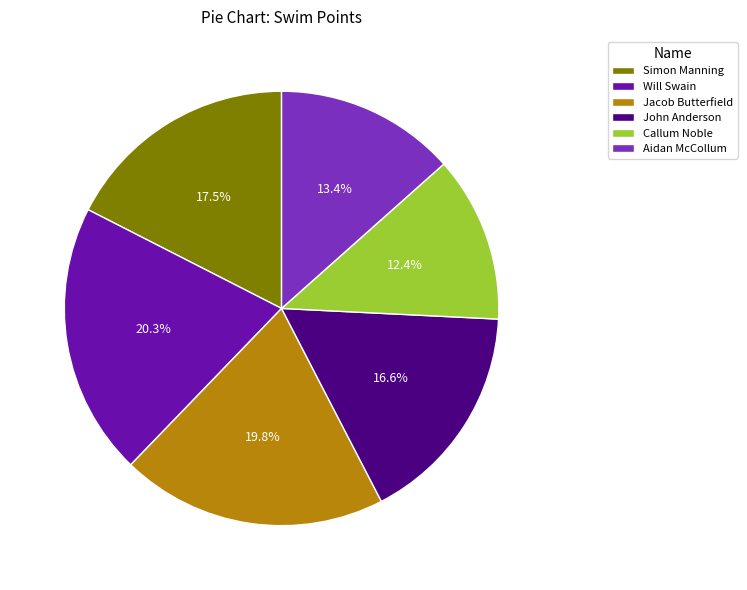

Which has a higher value, Simon Manning or Jacob Butterfield?

Jacob Butterfield